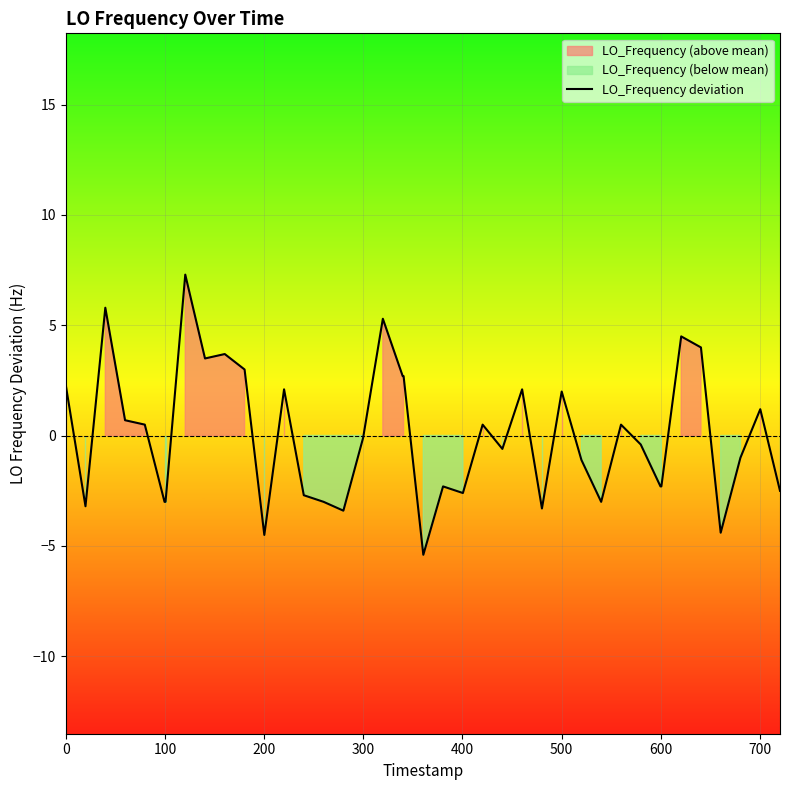

What is the highest value of the LO_Frequency deviation series?

7.3